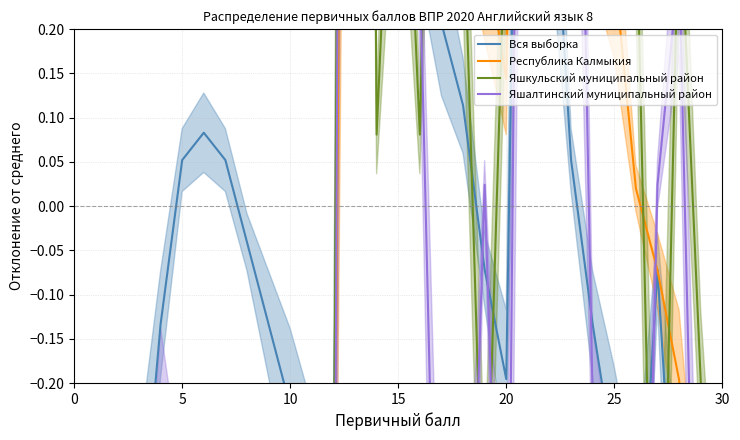

How many positive values does the Яшалтинский муниципальный район series have?

10